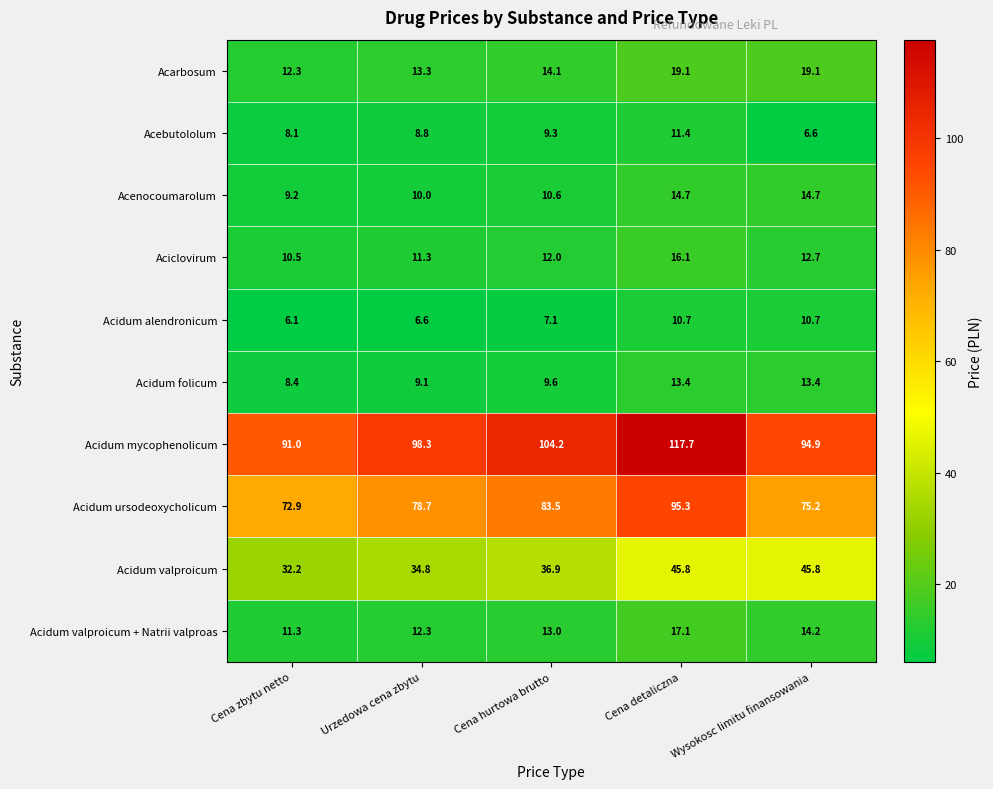

Is it true that Acidum mycophenolicum equals 94.9 at Wysokosc limitu finansowania?

True